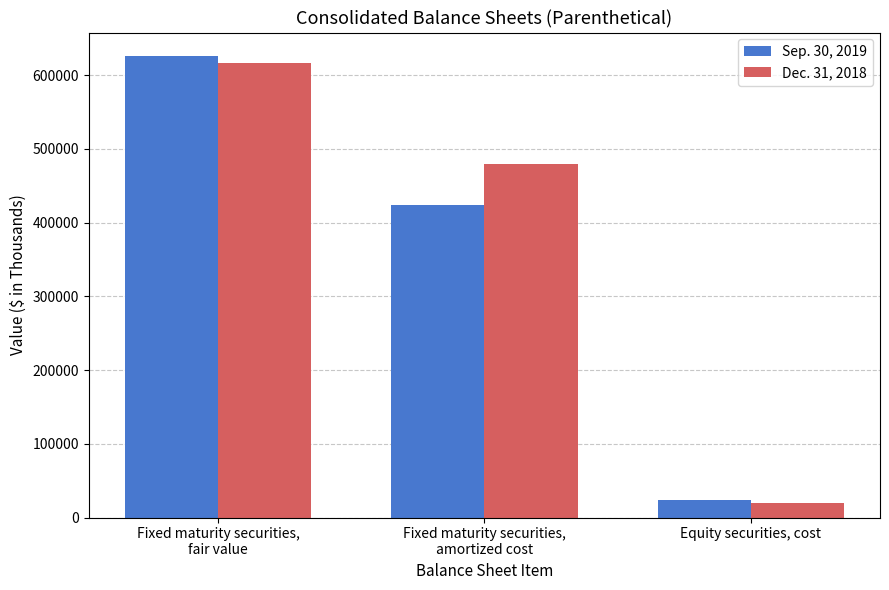

Which series has the largest range (max minus min)?

Sep. 30, 2019